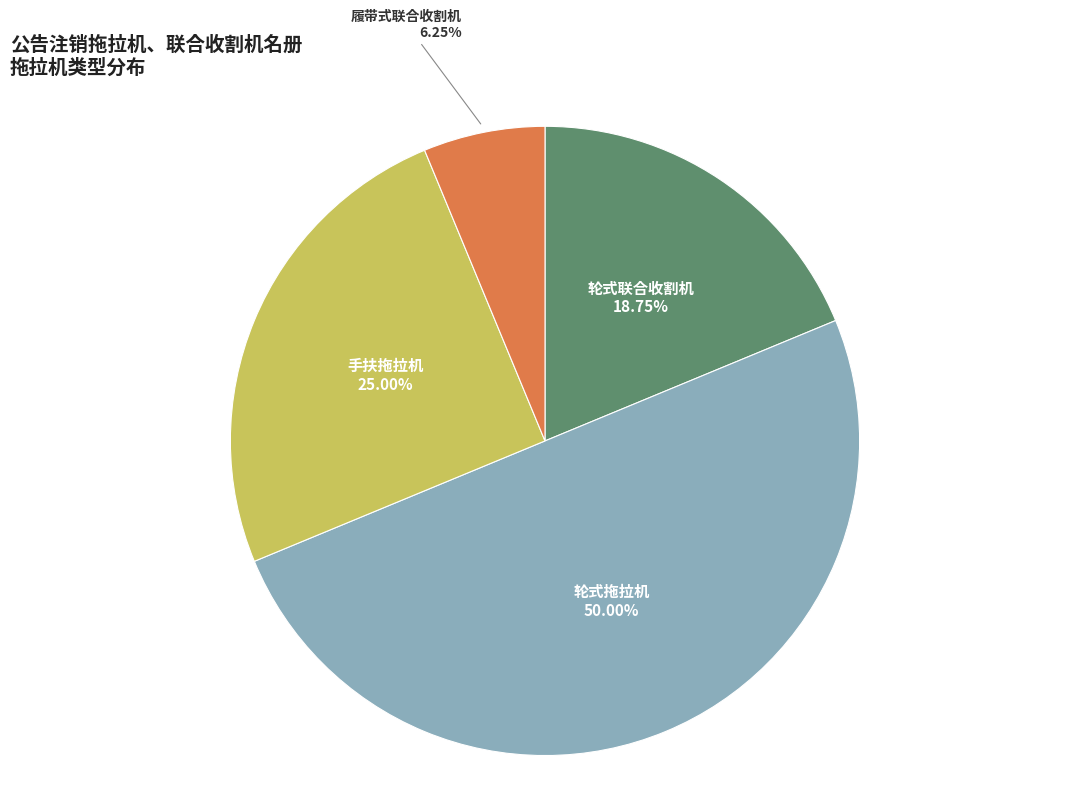

Combined, what portion of the pie is 履带式联合收割机 and 轮式联合收割机?

25.0%